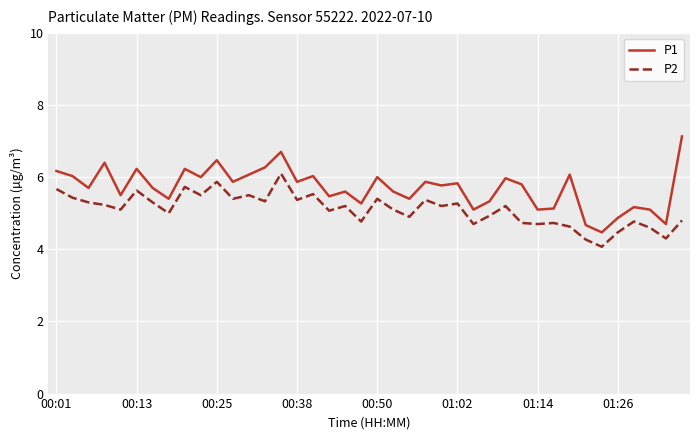

What is the highest value of the P2 series?

6.1